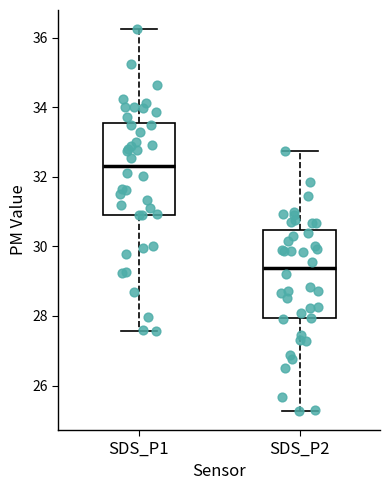

Reading left to right, read every box against the y-axis: the position of its median line, the range the box covers, and the ends of its whiskers. The values are not printed on the chart, so give them approximately, as read against the axis.

SDS_P1: median 32.4, box 31.0 to 33.6, whiskers 27.6 to 36.2
SDS_P2: median 29.4, box 28.0 to 30.4, whiskers 25.2 to 32.8